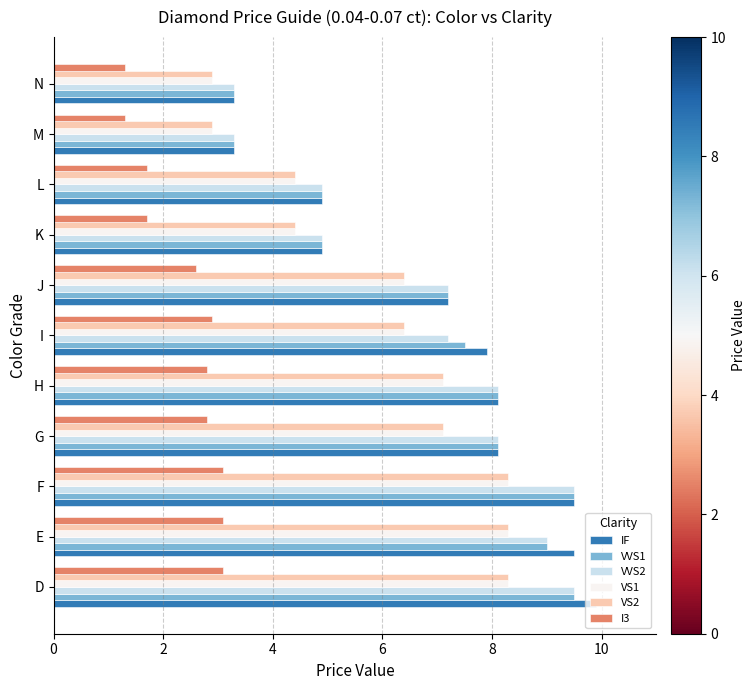

The IF series shows 9.9 at D. True or false?

True